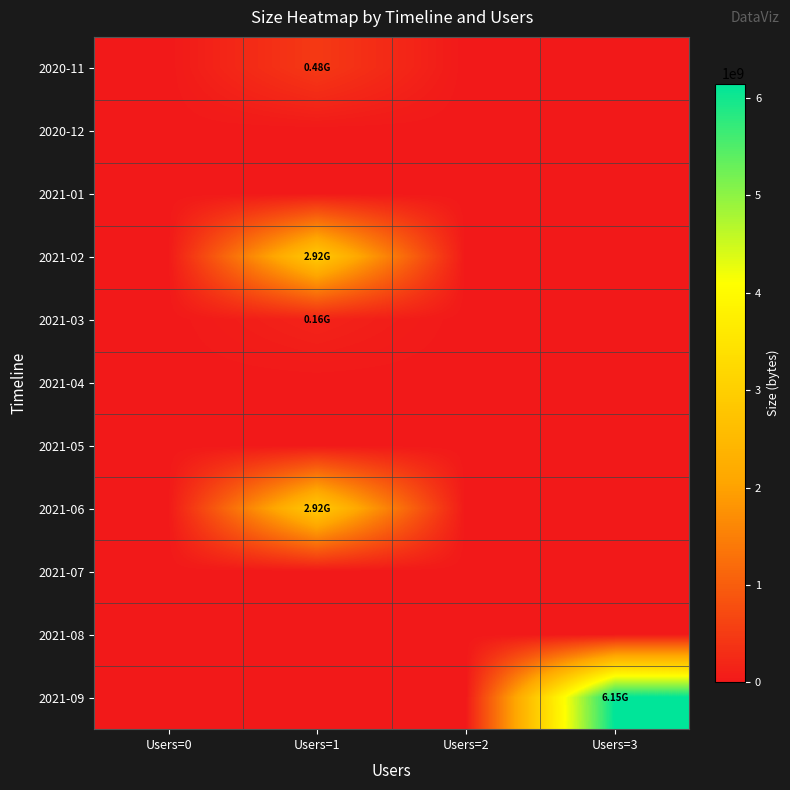

At how many categories does at least one series exceed 4273682947?

1